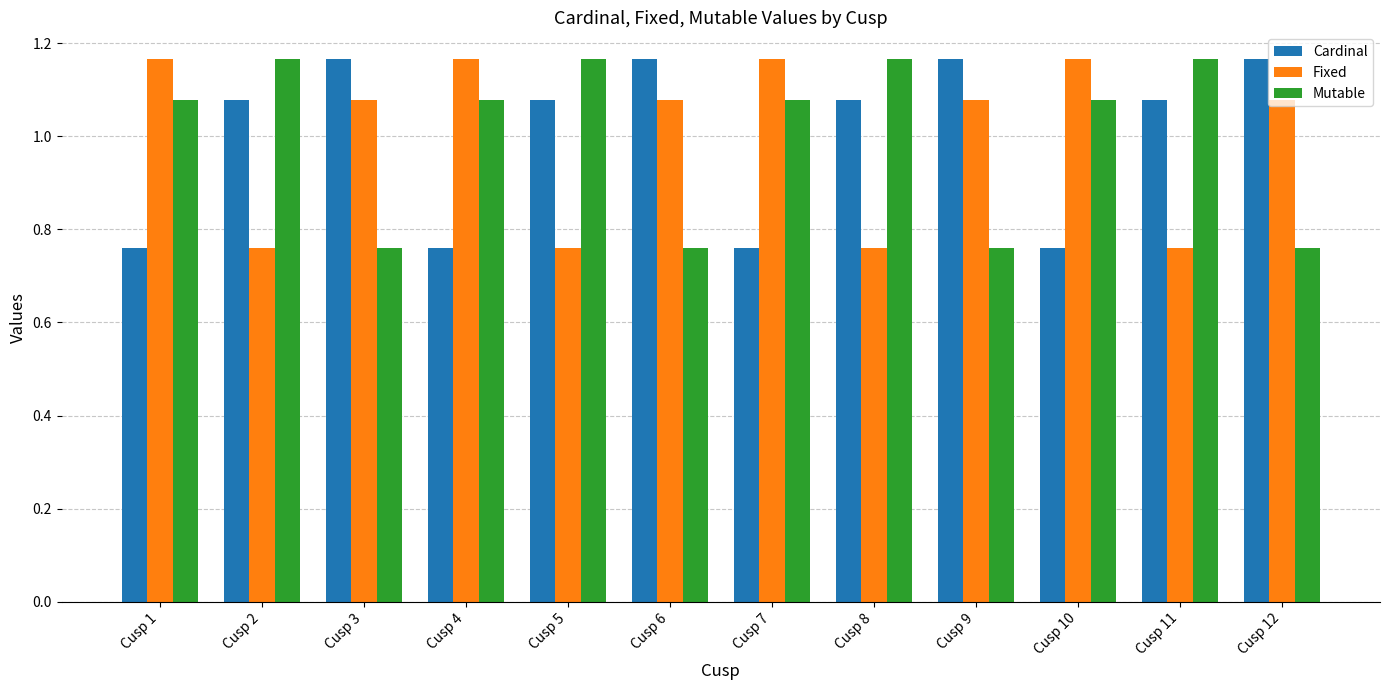

How many Mutable values are between 0 and 1?

4